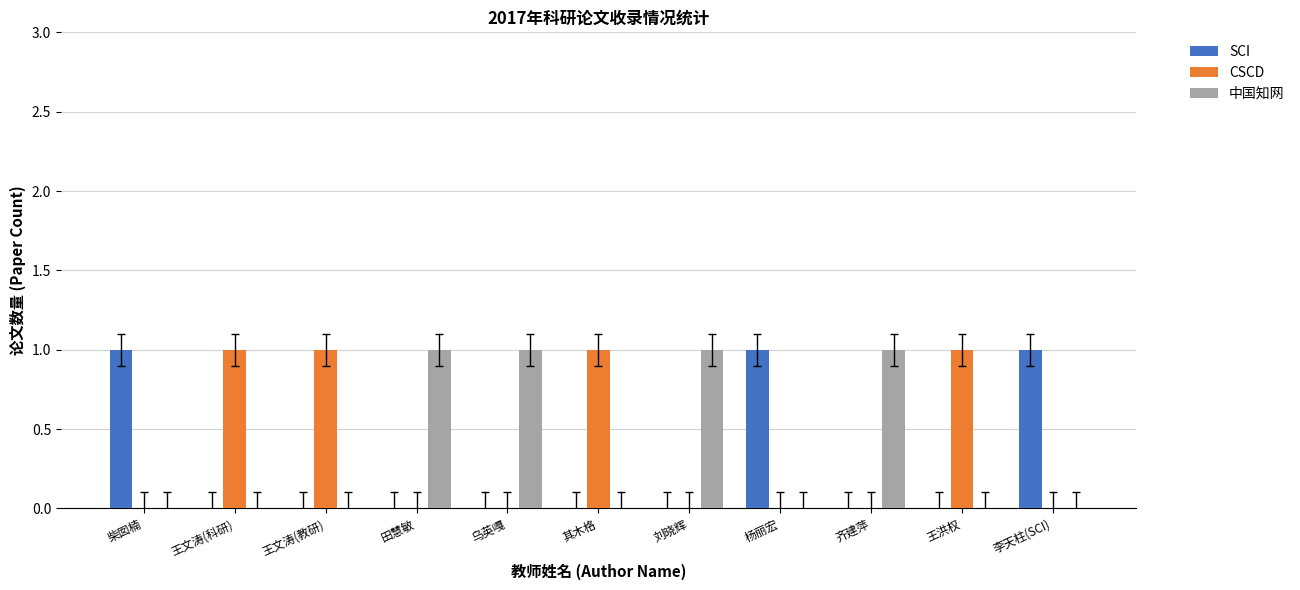

What are all the series names shown in the legend?

SCI, CSCD, 中国知网